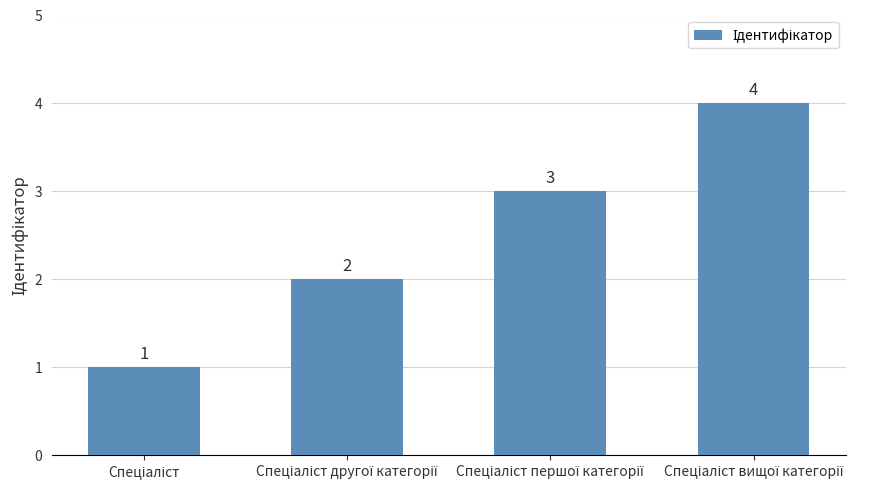

Count the number of categories in the chart.

4